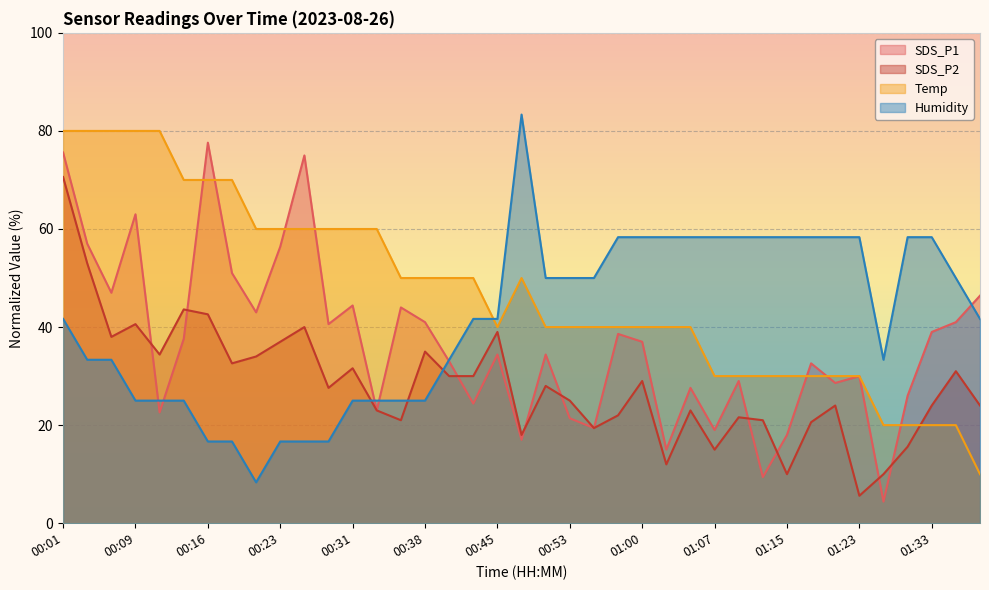

What position from the left is 01:18?

32